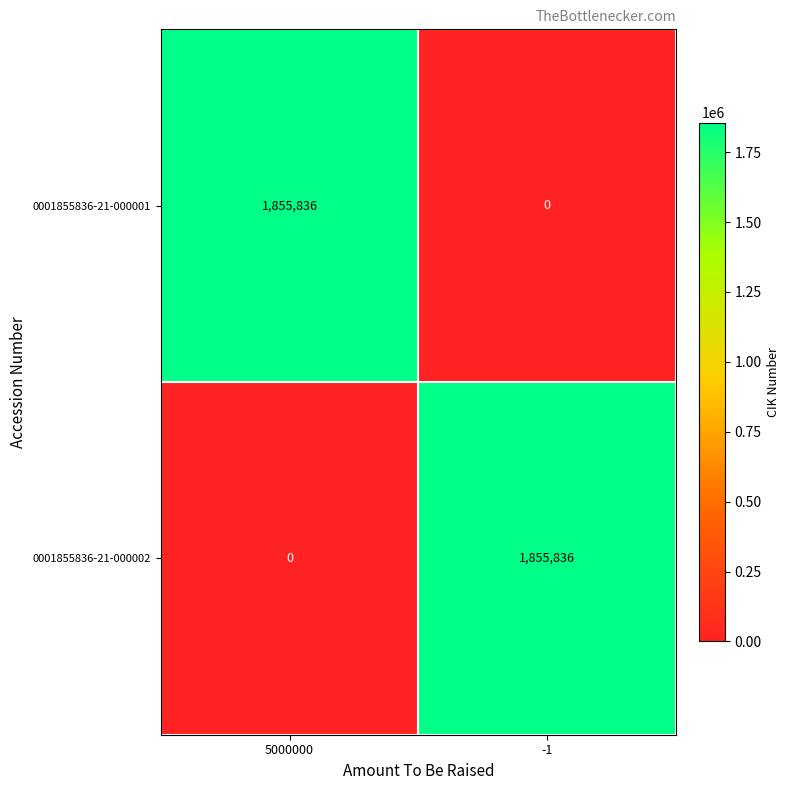

What is the difference between the maximum and minimum values in the 0001855836-21-000002 series?

1855836